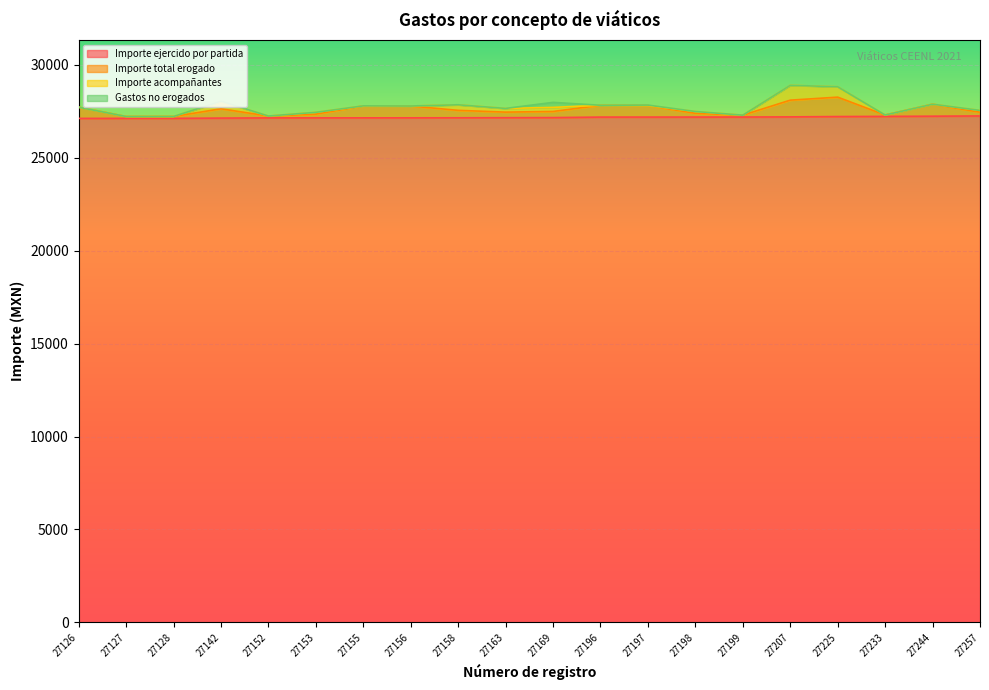

The value of Importe ejercido por partida at 27198 is 27198. True or false?

True